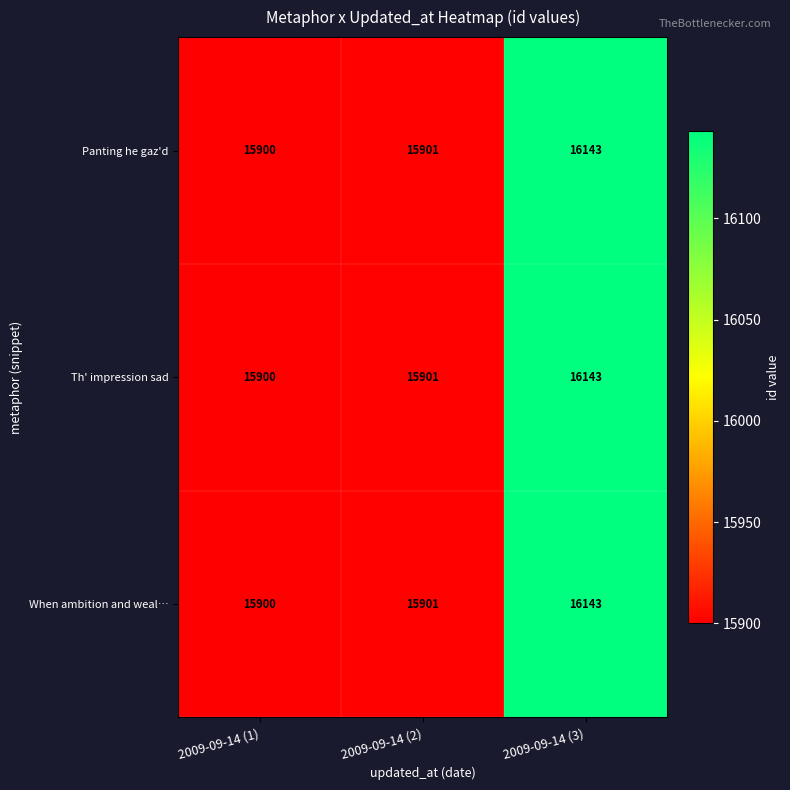

What is the sum of all Panting he gaz'd values?

47944